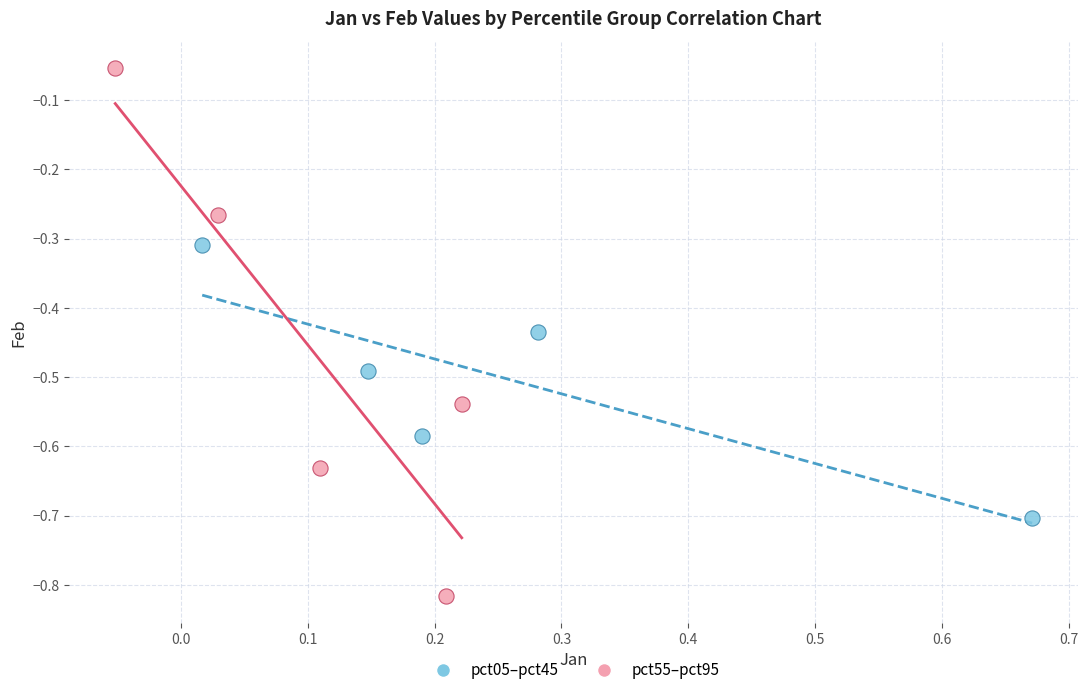

Which series has the largest Y range (max minus min)?

pct55–pct95